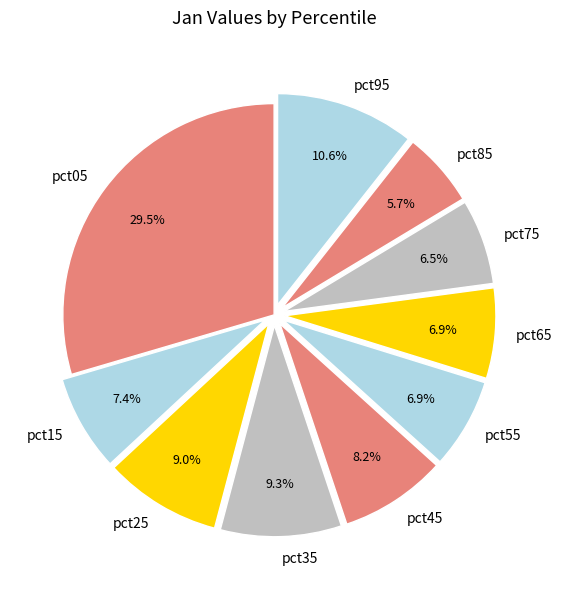

Is there a majority slice in this chart?

No